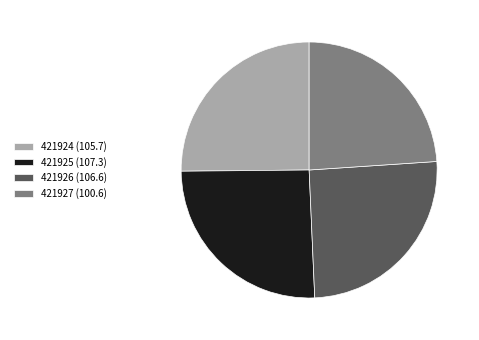

Combined, do 421926 (106.6) and 421925 (107.3) account for over 50%?

Yes